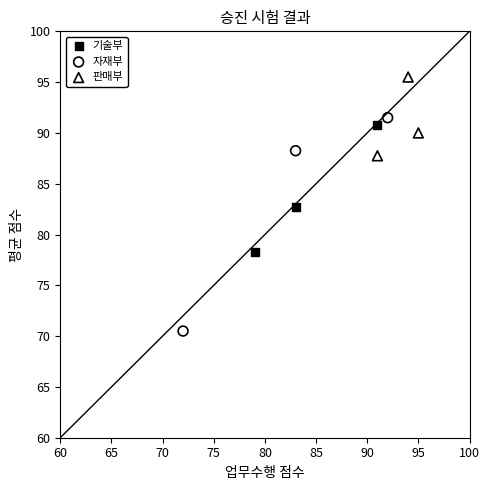

Which series has the widest spread of Y values?

자재부